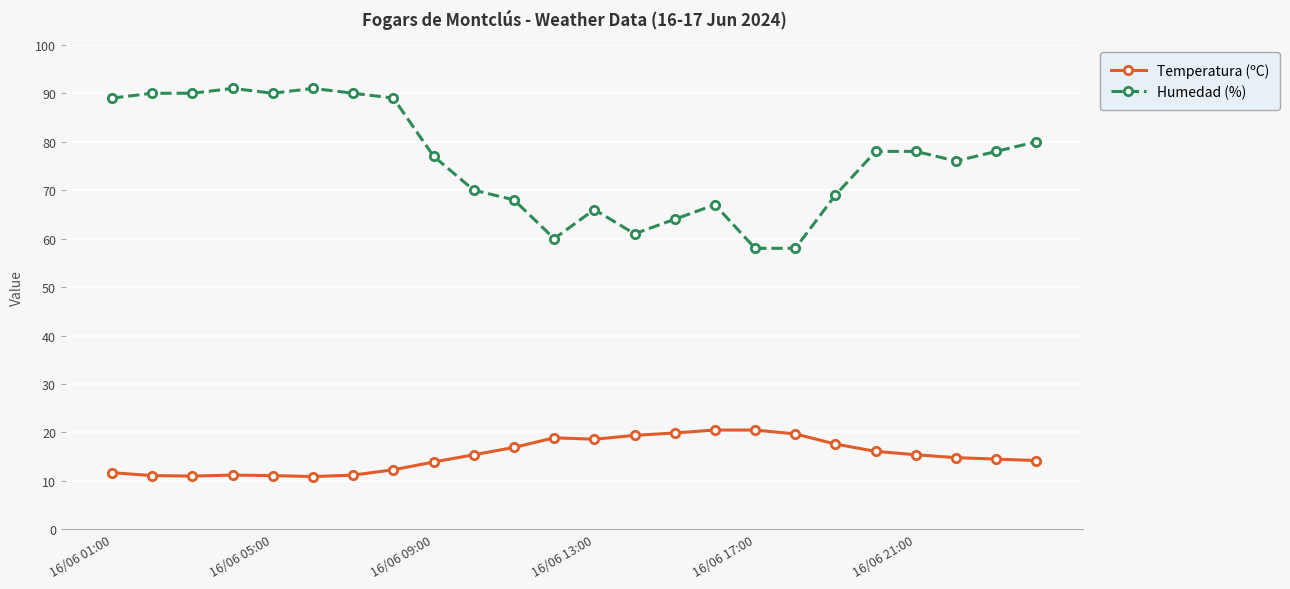

How many data points in Humedad (%) are less than 78?

12